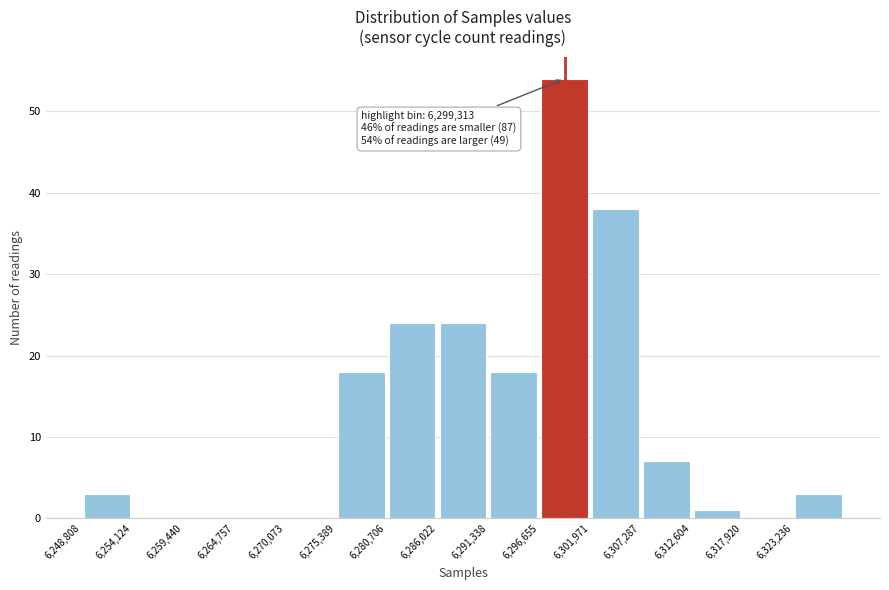

Which range on the x-axis has the tallest bar?

6297000 to 6302000